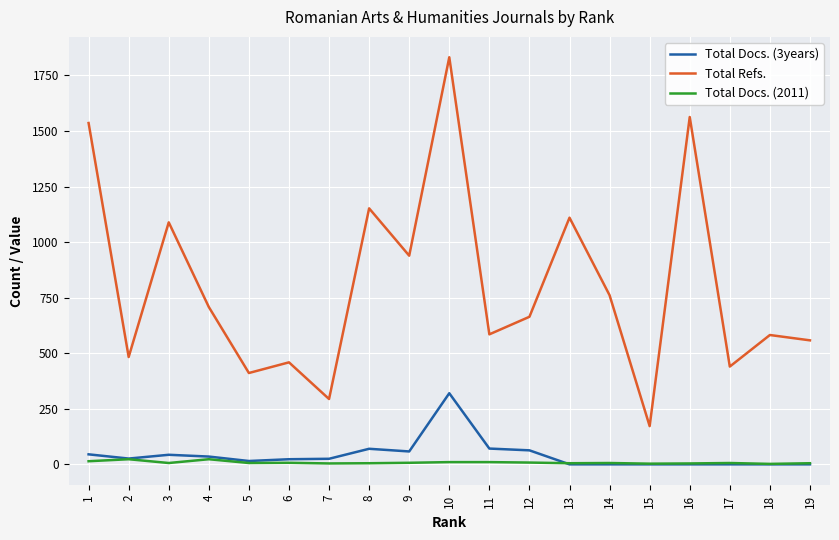

What is the sum of all Total Refs. values?

15338